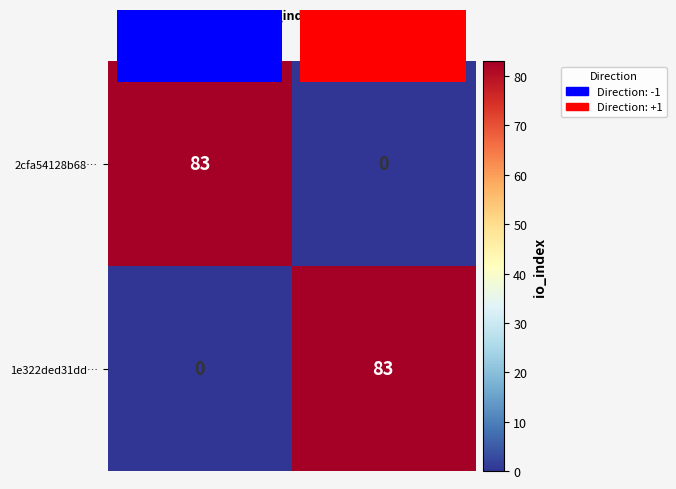

Is the value of 1e322ded31dd… at Direction: -1 greater than the value of 2cfa54128b68… at Direction: -1?

No